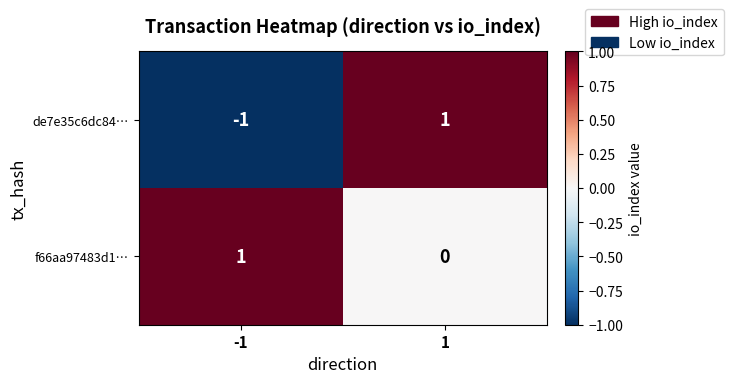

True or false: de7e35c6dc84… has a value of -1 at -1.

True